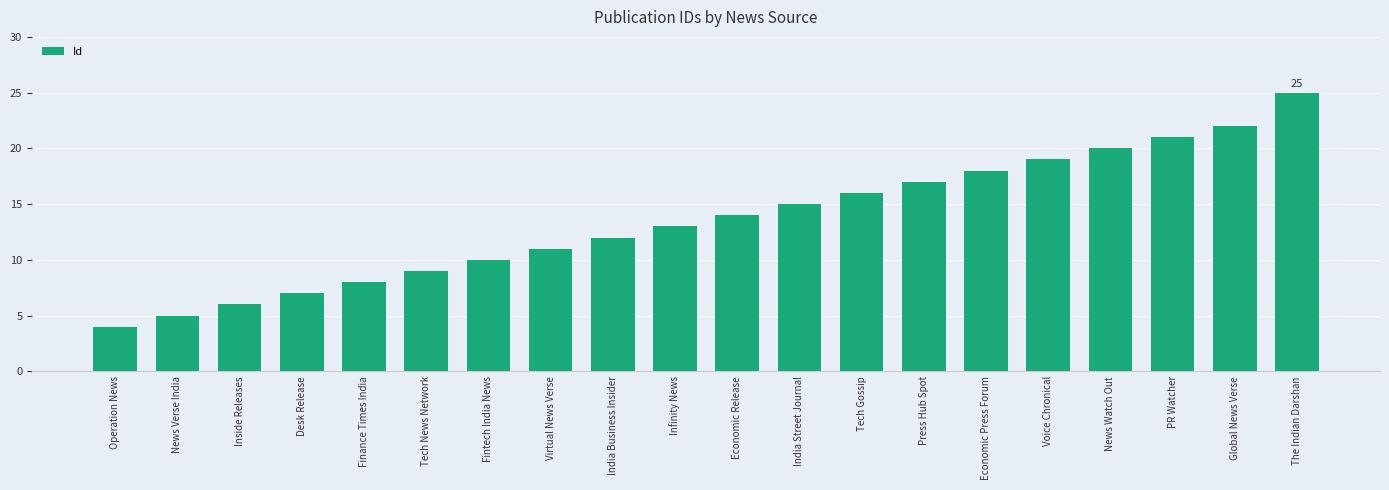

What position from the right is Inside Releases?

18